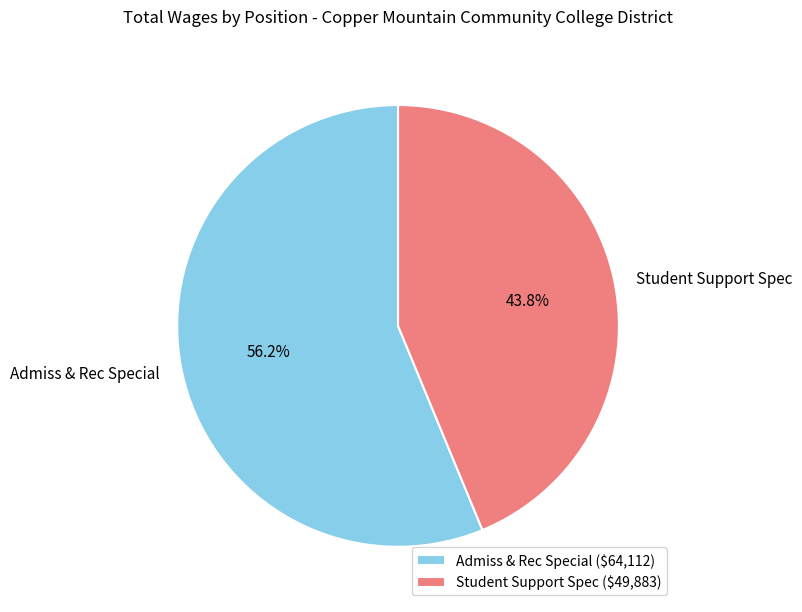

What is the total percentage of Admiss & Rec Special and Student Support Spec?

100.0%